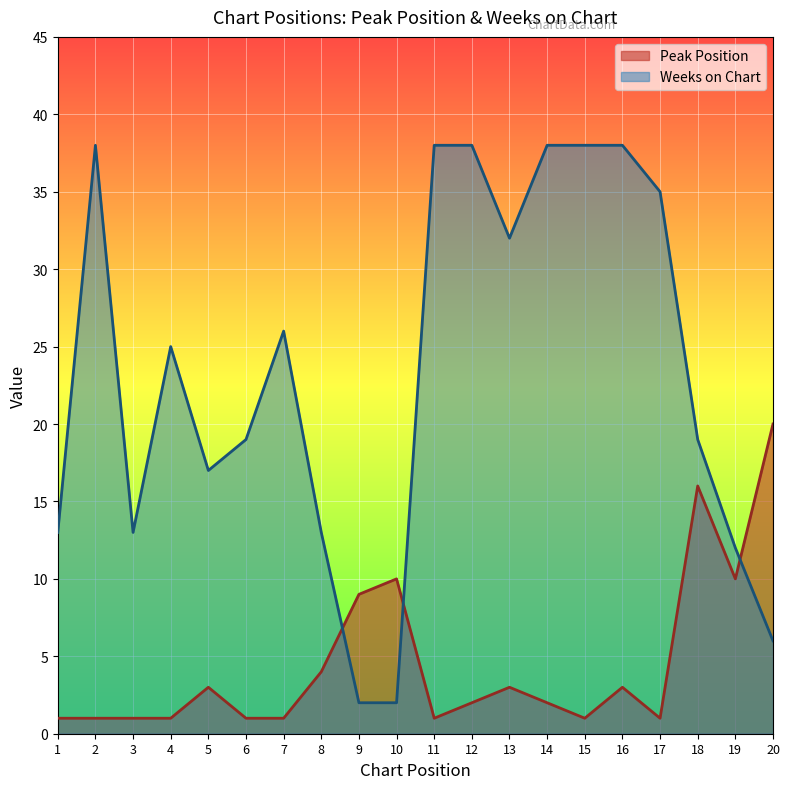

What are all the series names shown in the legend?

Peak Position, Weeks on Chart